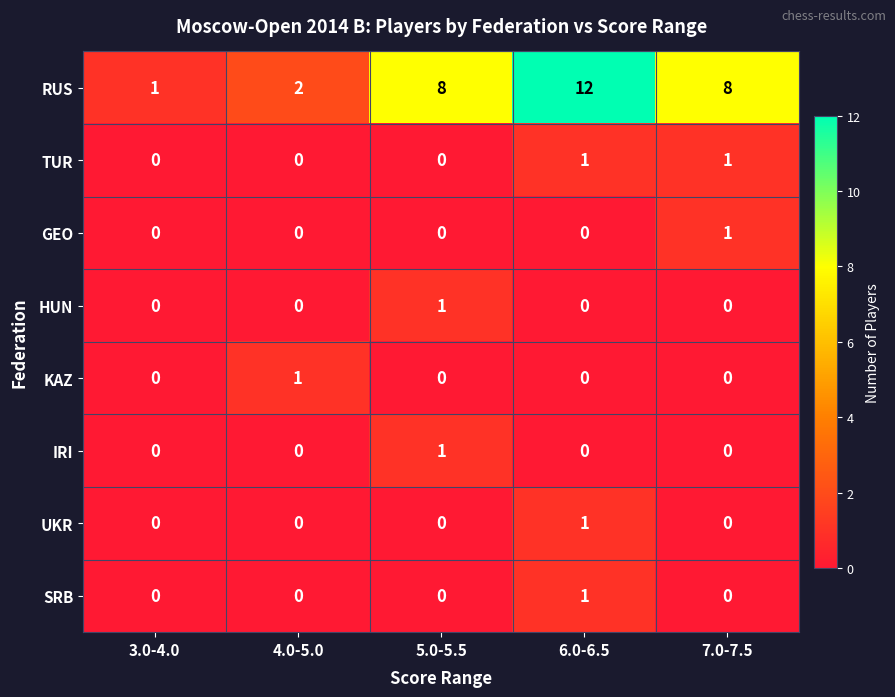

Which series has the widest spread of values?

RUS